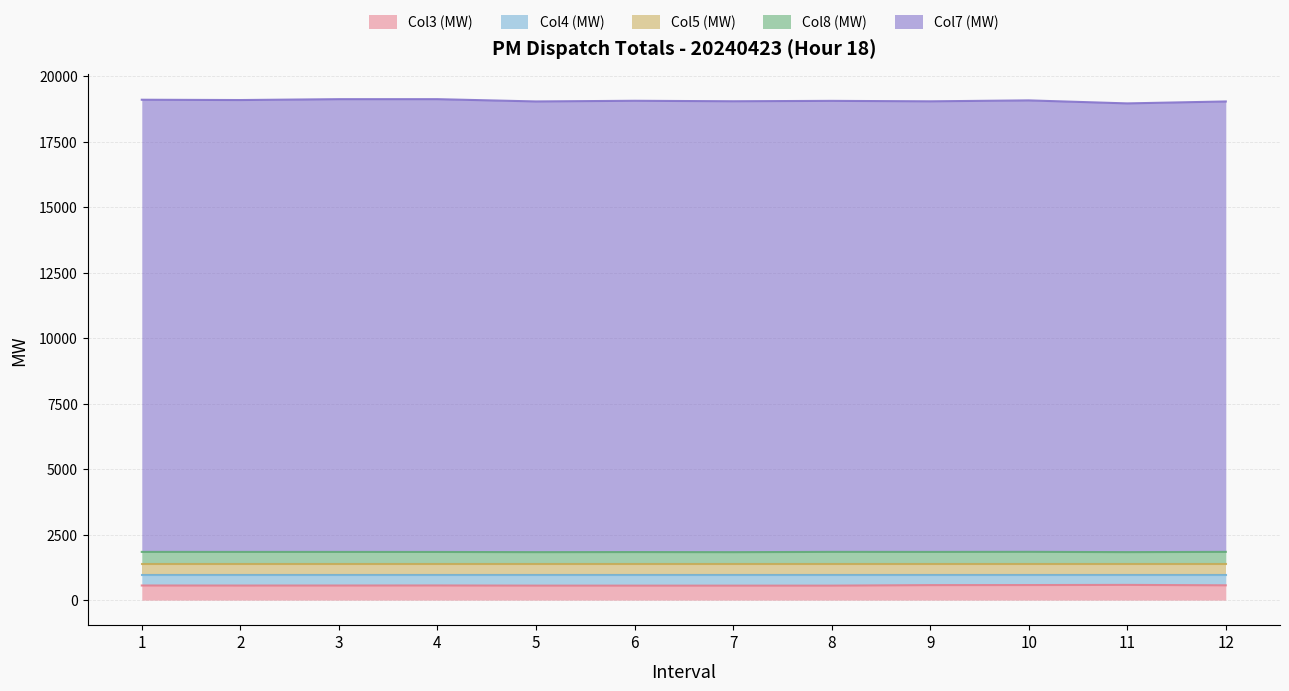

True or false: Col3 and Total_MW intersect in this chart.

False